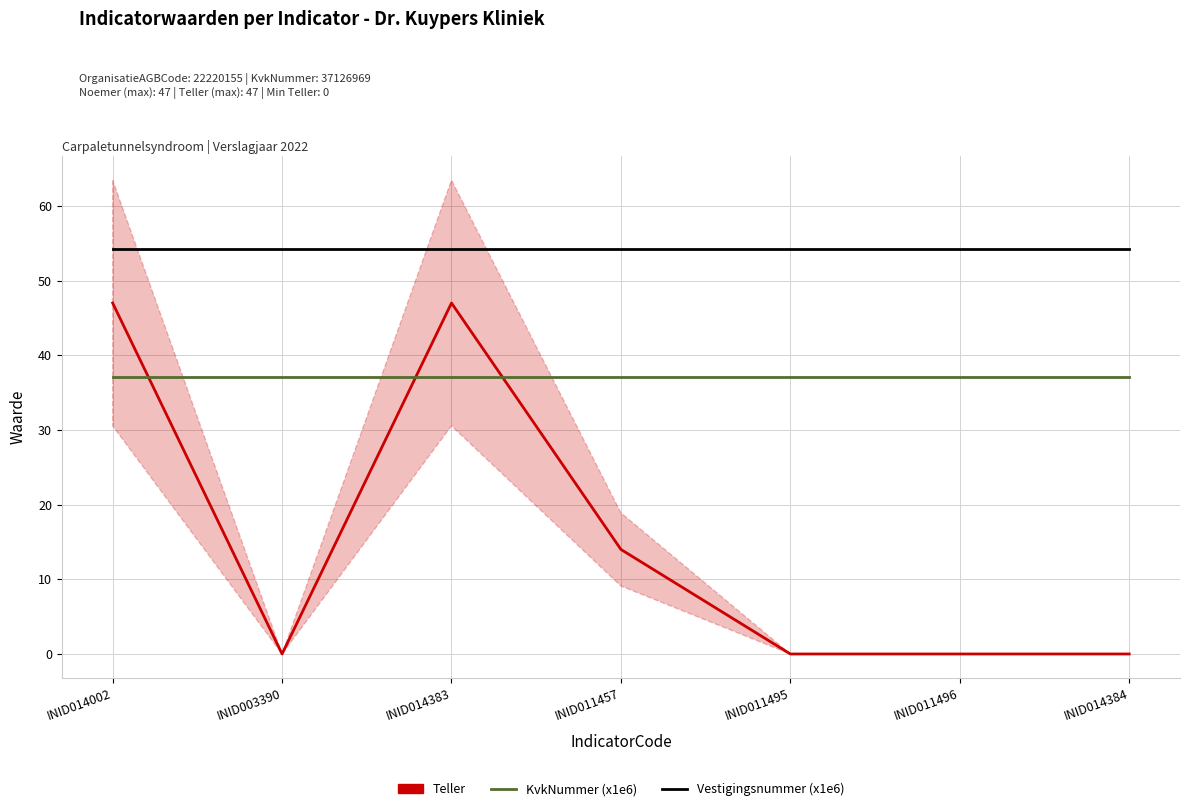

True or false: KvkNummer (x1e6) and Vestigingsnummer (x1e6) intersect in this chart.

False